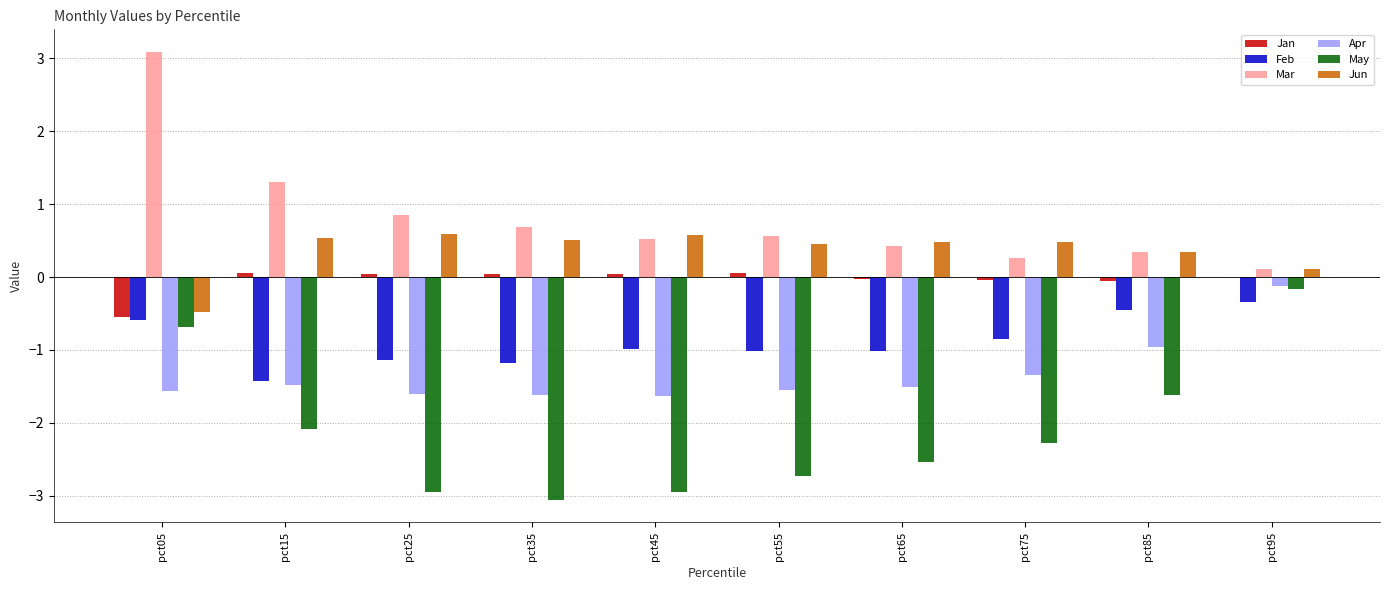

What is the sum of all Feb values?

-9.0